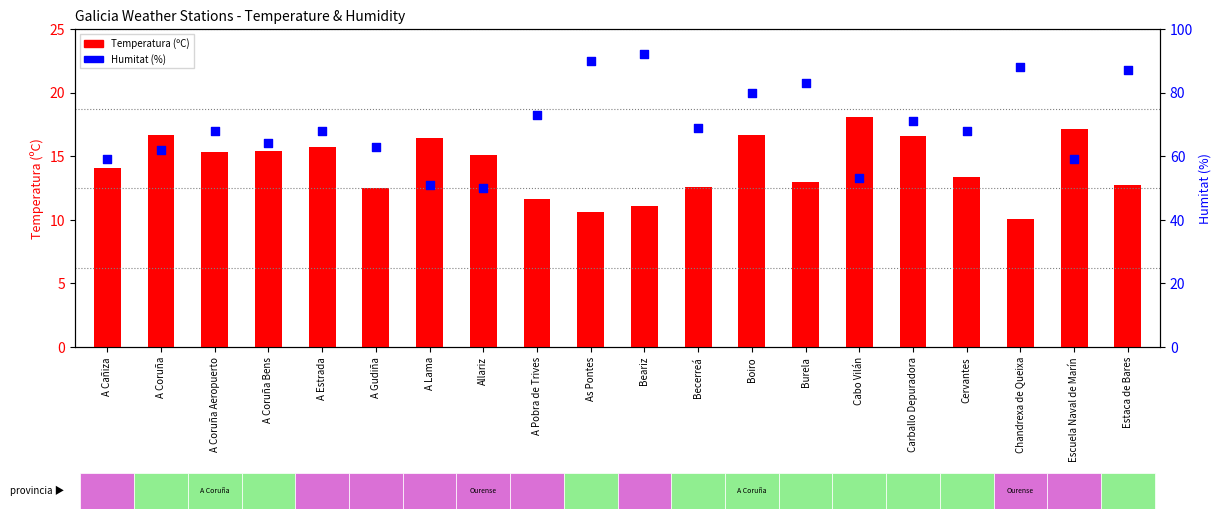

Is the value of Humitat (%) at Escuela Naval de Marín greater than the value of Temperatura (ºC) at A Pobra de Trives?

Yes